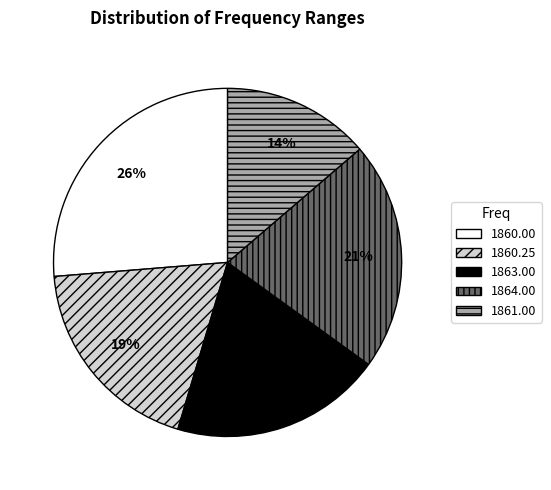

Is there any slice that represents more than half of the pie?

No